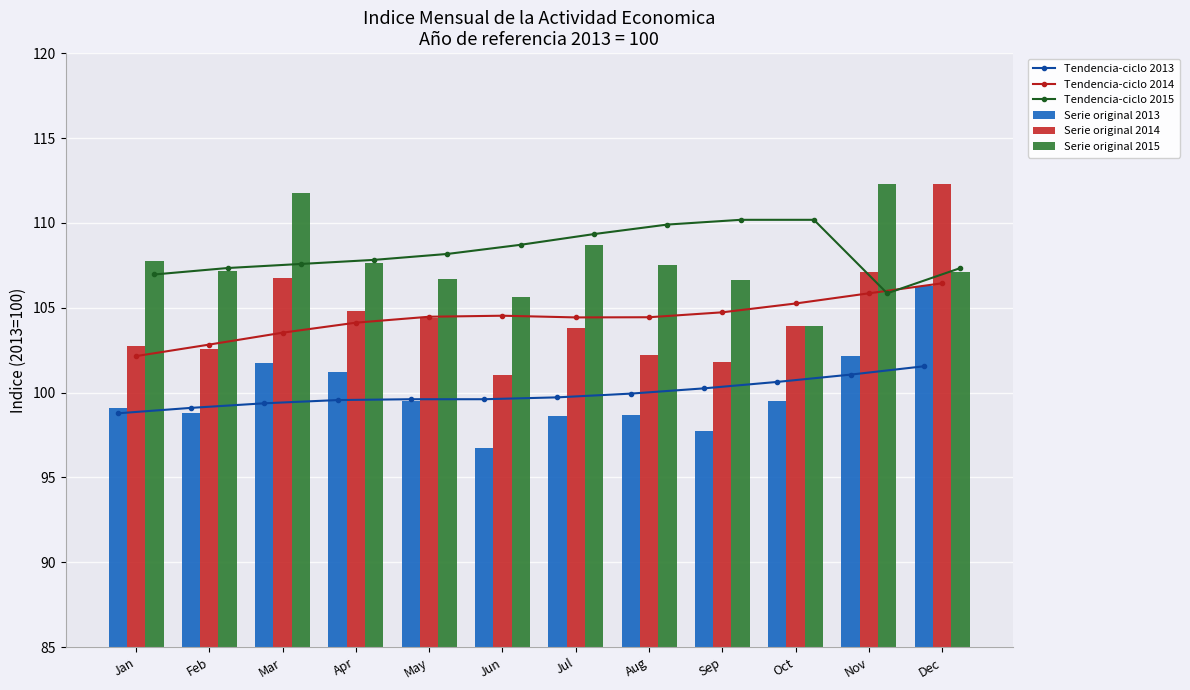

Reading left to right, extract all data points from this chart.

Tendencia-ciclo 2013: Jan=98.8	Feb=99.1	Mar=99.4	Apr=99.6	May=99.6	Jun=99.6	Jul=99.7	Aug=99.9	Sep=100.2	Oct=100.6	Nov=101.1	Dec=101.5
Tendencia-ciclo 2014: Jan=102.2	Feb=102.8	Mar=103.5	Apr=104.1	May=104.5	Jun=104.5	Jul=104.4	Aug=104.4	Sep=104.7	Oct=105.2	Nov=105.8	Dec=106.4
Tendencia-ciclo 2015: Jan=107.0	Feb=107.3	Mar=107.6	Apr=107.8	May=108.2	Jun=108.7	Jul=109.3	Aug=109.9	Sep=110.2	Oct=110.2	Nov=105.8	Dec=107.3
Serie original 2013: Jan=99.1	Feb=98.8	Mar=101.7	Apr=101.2	May=99.5	Jun=96.7	Jul=98.6	Aug=98.7	Sep=97.7	Oct=99.5	Nov=102.2	Dec=106.3
Serie original 2014: Jan=102.8	Feb=102.6	Mar=106.8	Apr=104.8	May=104.4	Jun=101.0	Jul=103.8	Aug=102.2	Sep=101.8	Oct=103.9	Nov=107.1	Dec=112.3
Serie original 2015: Jan=107.8	Feb=107.2	Mar=111.7	Apr=107.7	May=106.7	Jun=105.6	Jul=108.7	Aug=107.5	Sep=106.6	Oct=103.9	Nov=112.3	Dec=107.1